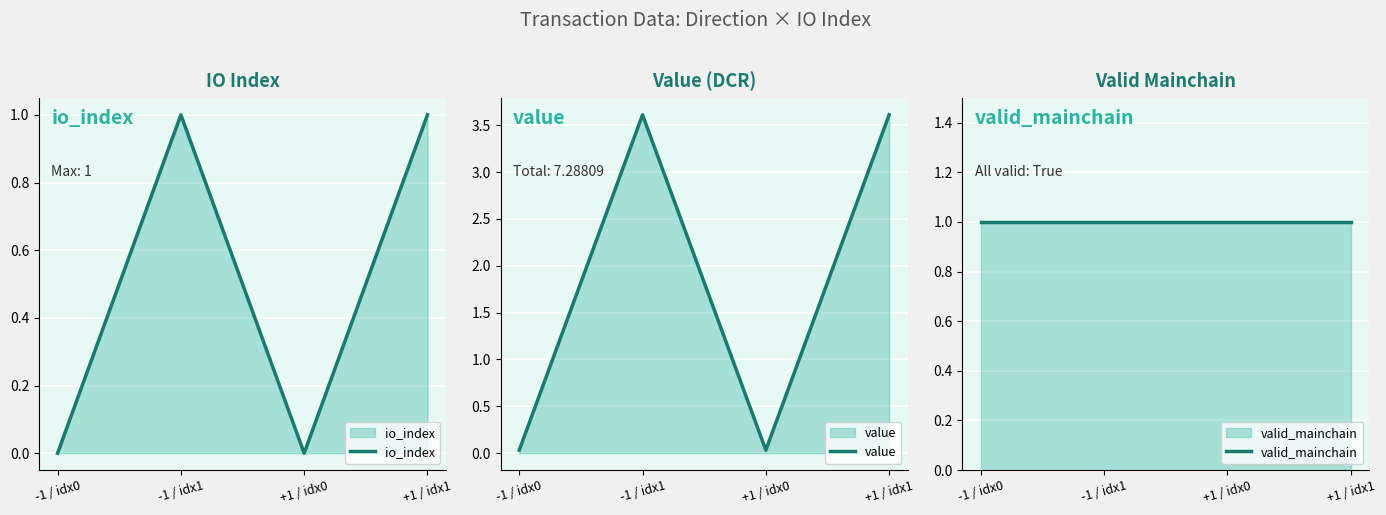

Reading left to right, list all the values displayed in this chart.

io_index: 0.0	1.0	0.0	1.0
value: 0.0	3.6	0.0	3.6
valid_mainchain: 1.0	1.0	1.0	1.0